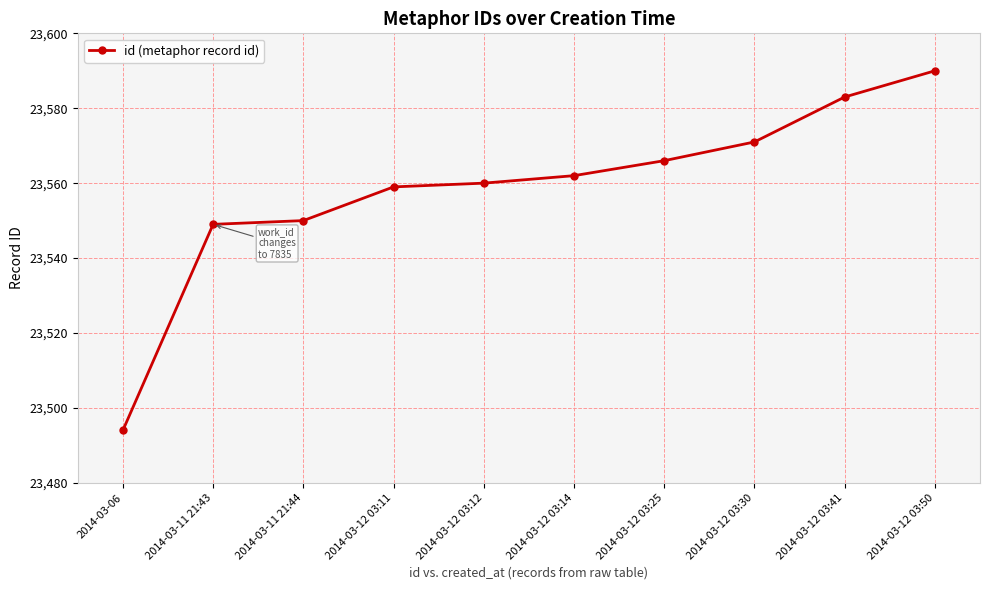

How many lines are shown in the chart?

1